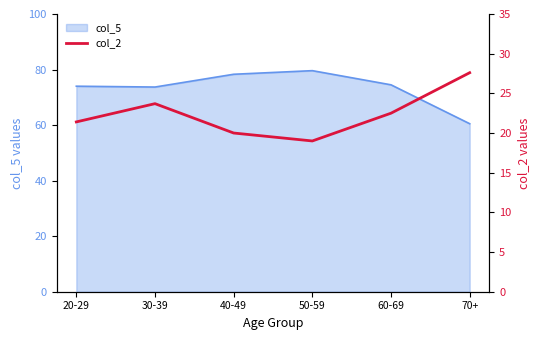

At which category does the chart reach its minimum across all series?

50-59